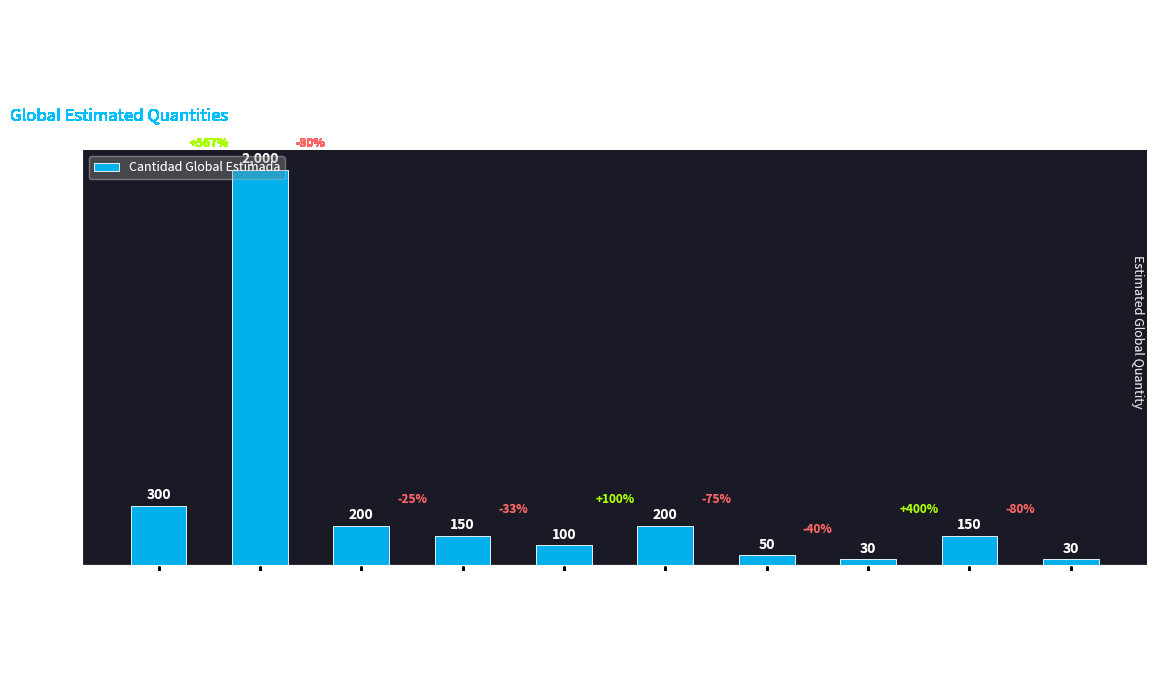

What is the smallest value displayed?

30